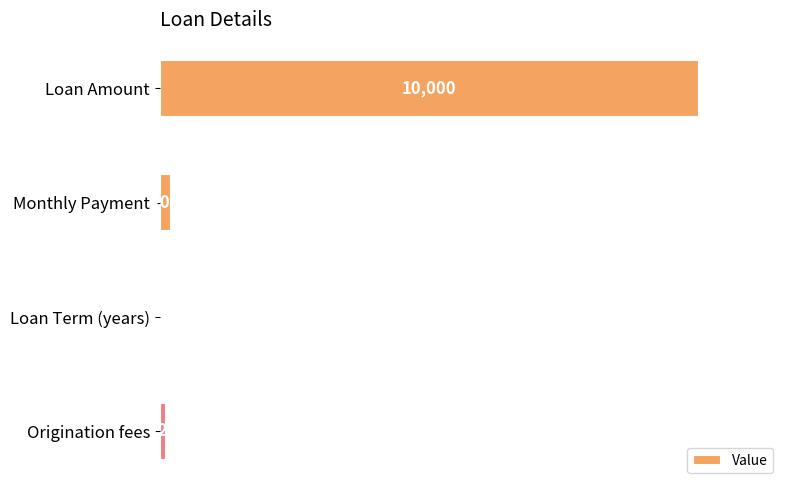

Are the bars horizontal?

Yes